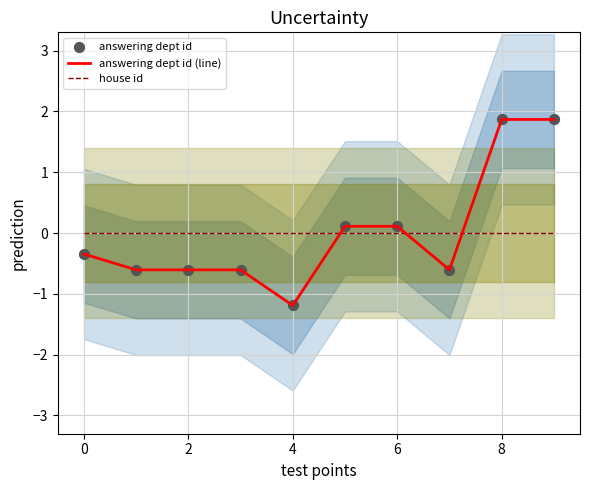

Which series contains the highest Y value?

answering dept id (line)